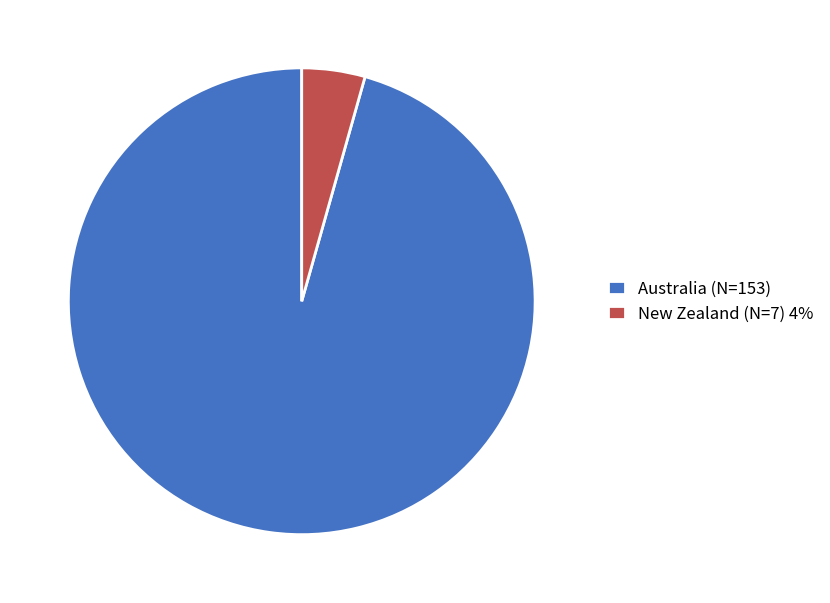

Do Australia (N=153) and New Zealand (N=7) 4% together represent more than half of the pie?

Yes